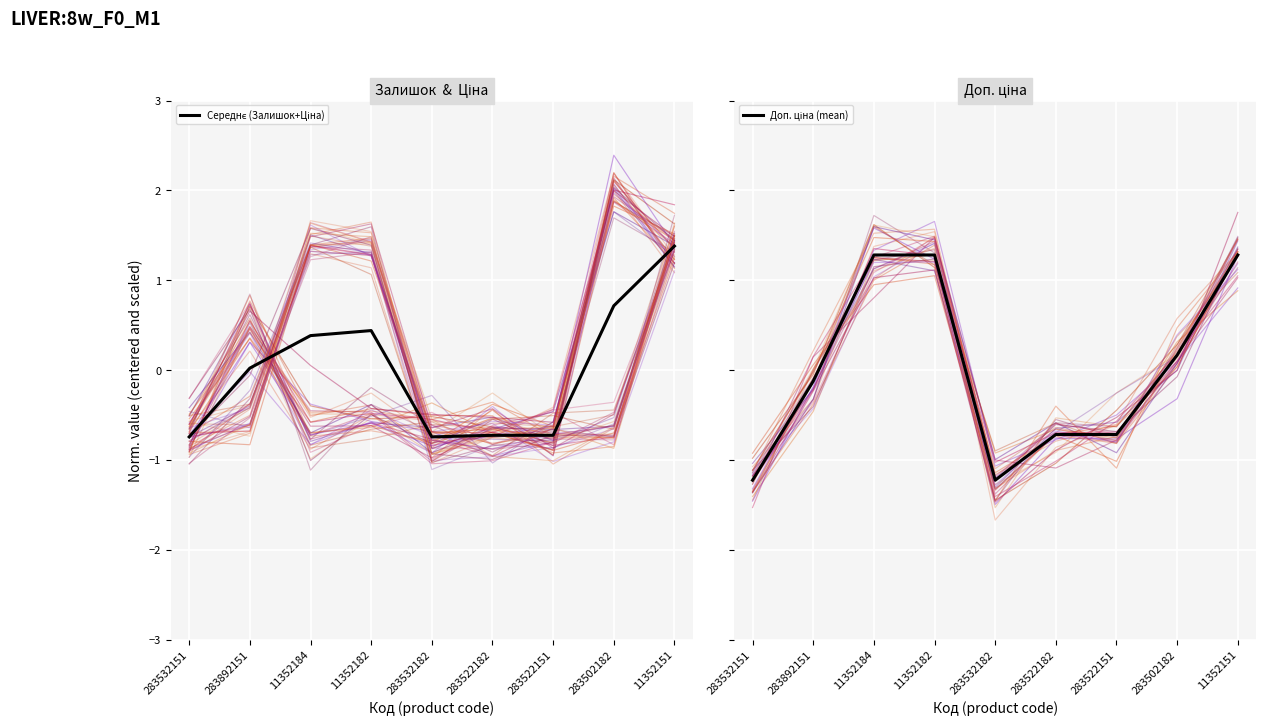

Where is the first local minimum for Доп. ціна (mean)?

283532182